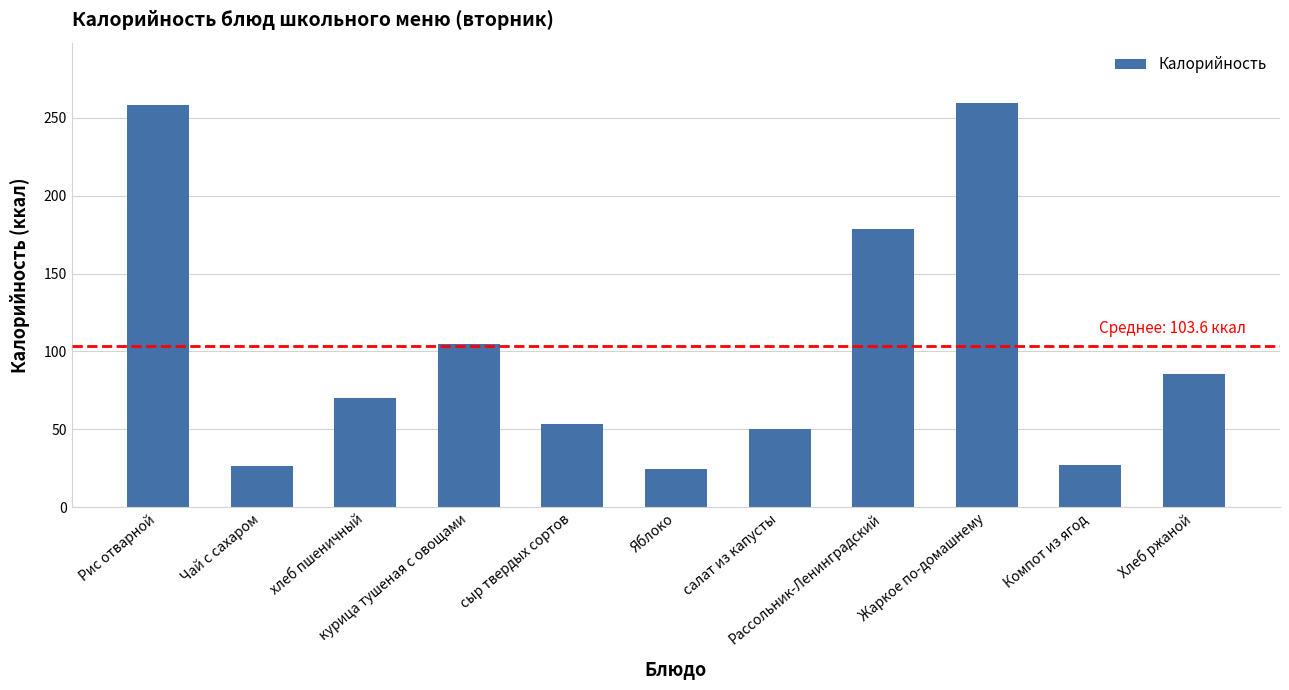

What is the smallest value displayed?

24.4